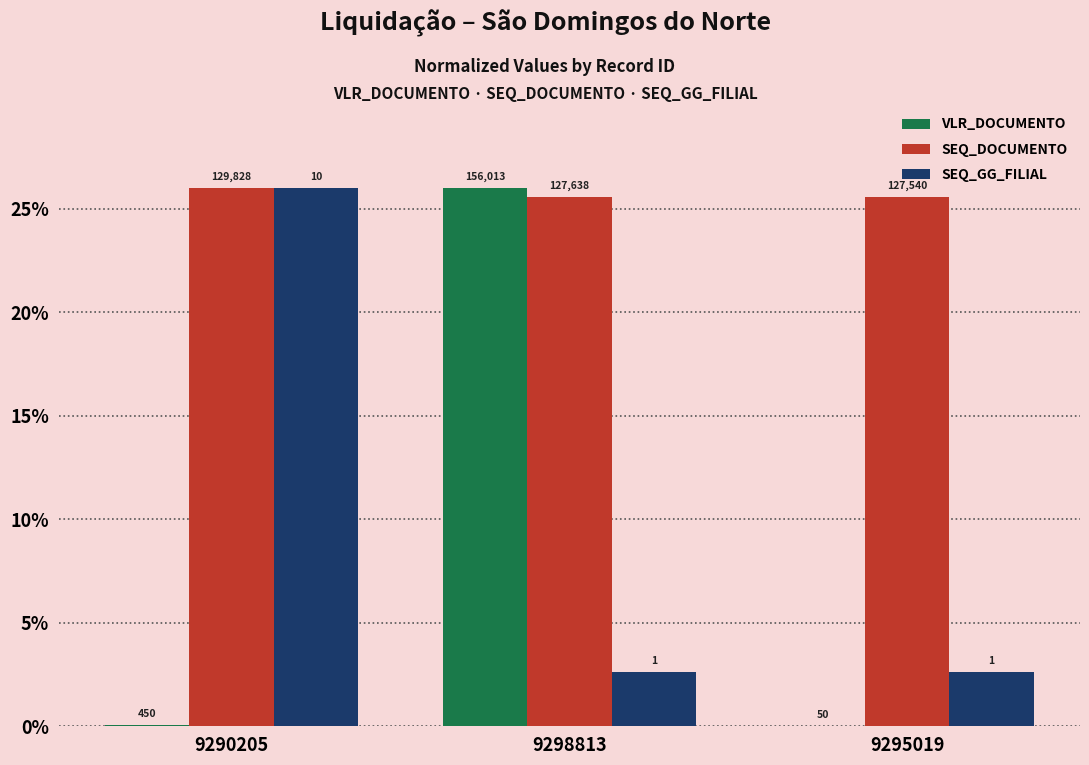

What is the value of the SEQ_GG_FILIAL bar at the 1st from the left?

26.0